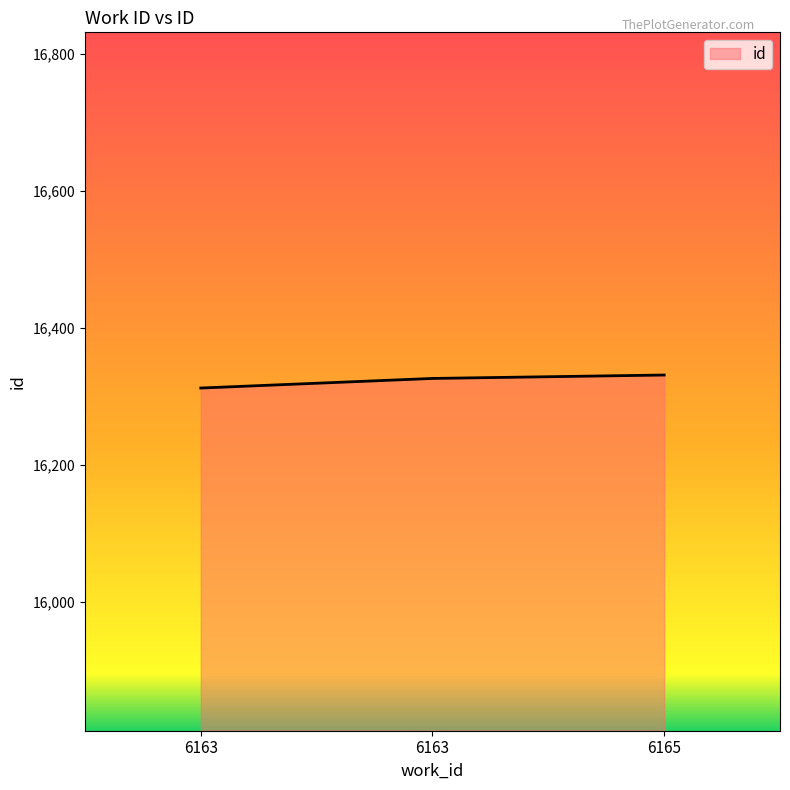

Approximately how many times larger is the value at 6165 compared to 6163?

1.0